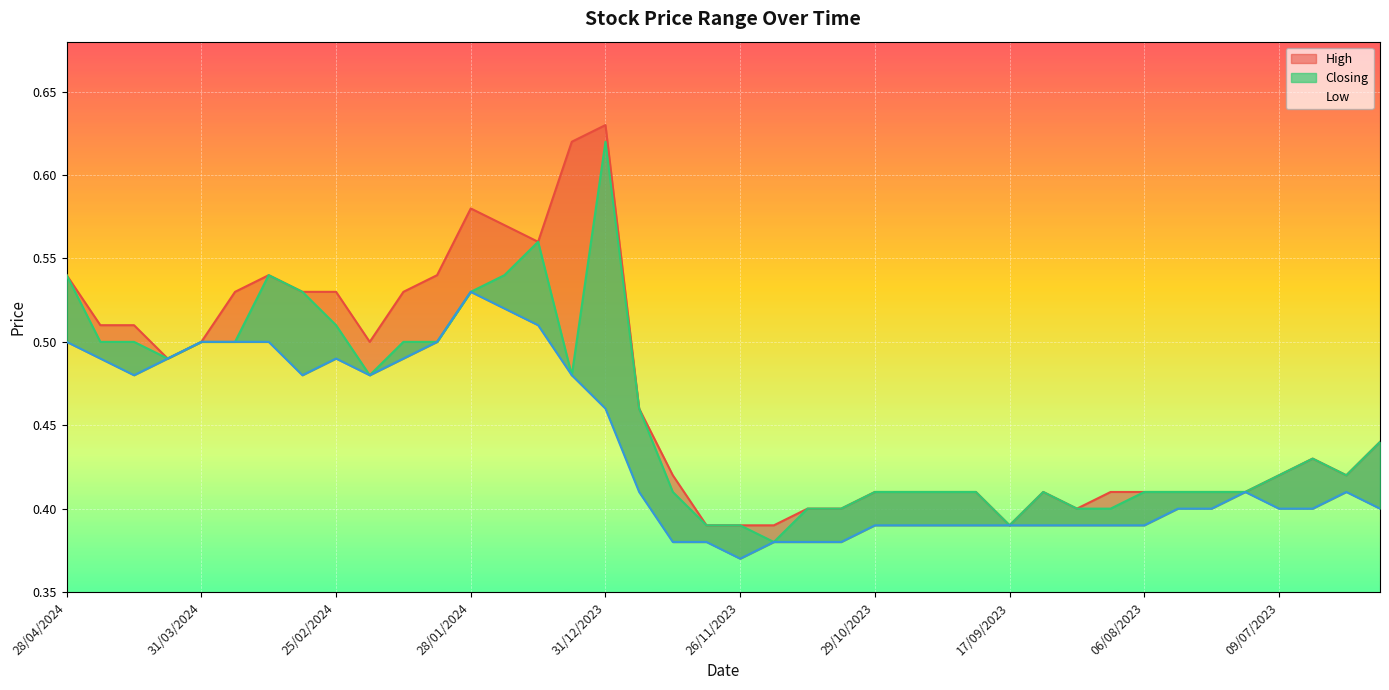

Reading left to right, transcribe all the data shown in this chart.

High: 0.5	0.5	0.5	0.5	0.5	0.5	0.5	0.5	0.5	0.5	0.5	0.5	0.6	0.6	0.6	0.6	0.6	0.5	0.4	0.4	0.4	0.4	0.4	0.4	0.4	0.4	0.4	0.4	0.4	0.4	0.4	0.4	0.4	0.4	0.4	0.4	0.4	0.4	0.4	0.4
Low: 0.5	0.5	0.5	0.5	0.5	0.5	0.5	0.5	0.5	0.5	0.5	0.5	0.5	0.5	0.5	0.5	0.5	0.4	0.4	0.4	0.4	0.4	0.4	0.4	0.4	0.4	0.4	0.4	0.4	0.4	0.4	0.4	0.4	0.4	0.4	0.4	0.4	0.4	0.4	0.4
Closing: 0.5	0.5	0.5	0.5	0.5	0.5	0.5	0.5	0.5	0.5	0.5	0.5	0.5	0.5	0.6	0.5	0.6	0.5	0.4	0.4	0.4	0.4	0.4	0.4	0.4	0.4	0.4	0.4	0.4	0.4	0.4	0.4	0.4	0.4	0.4	0.4	0.4	0.4	0.4	0.4